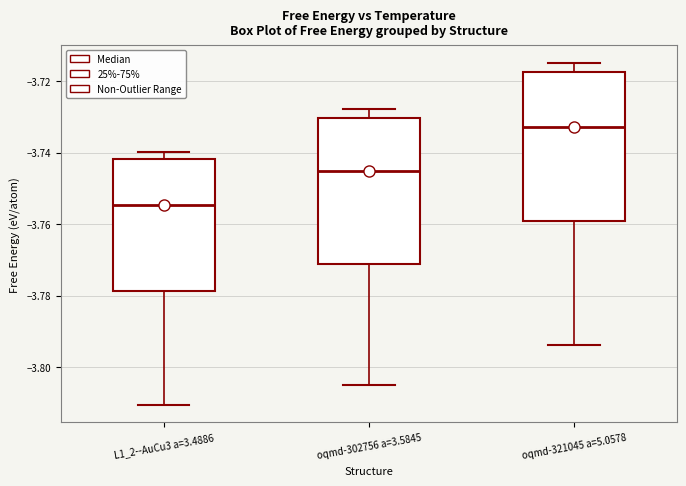

Reading left to right, transcribe this box plot: for each box, give where its median line is, the range the box spans, and where its two whiskers end, as read against the y-axis. The values are not printed on the chart, so give them approximately, as read against the axis.

L1_2--AuCu3 a=3.4886: median -3.754, box -3.778 to -3.742, whiskers -3.810 to -3.740
oqmd-302756 a=3.5845: median -3.746, box -3.772 to -3.730, whiskers -3.806 to -3.728
oqmd-321045 a=5.0578: median -3.732, box -3.760 to -3.718, whiskers -3.794 to -3.714